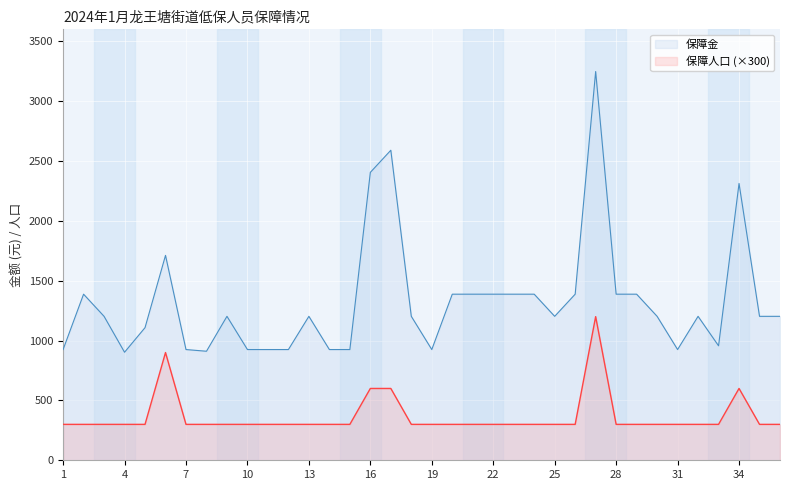

What are all the series names shown in the legend?

保障金, 保障人口 (×300)